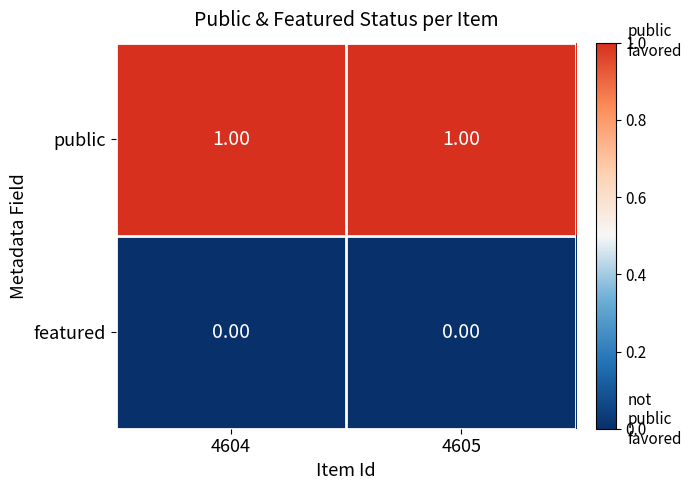

List the series in order of their peak value, lowest first.

featured, public